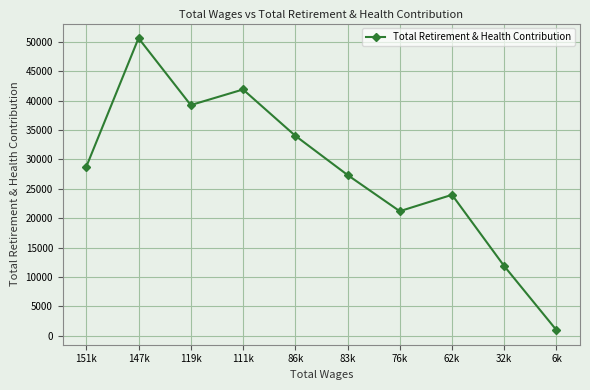

Does the chart display data point markers on the line(s)?

Yes